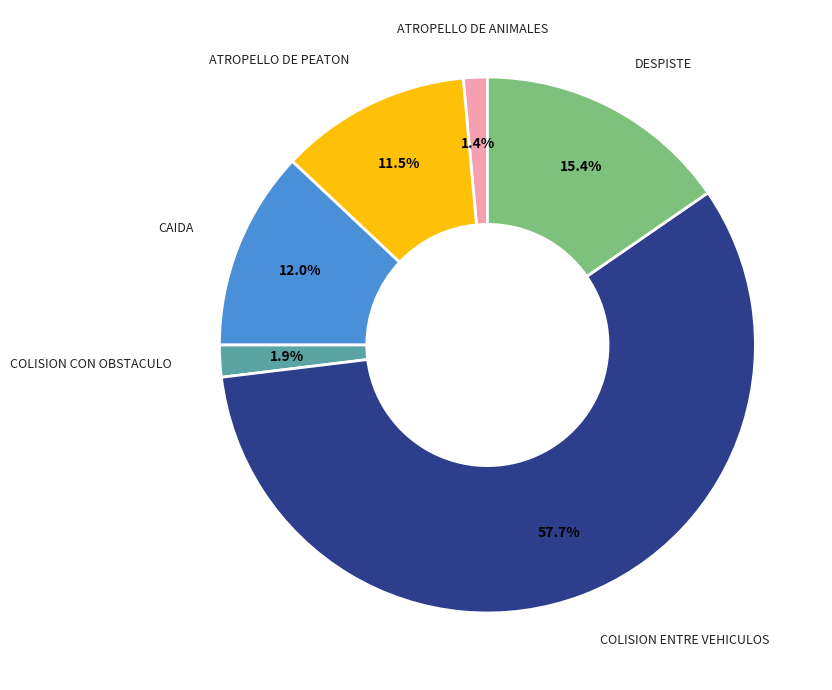

Does any single category account for the majority?

Yes